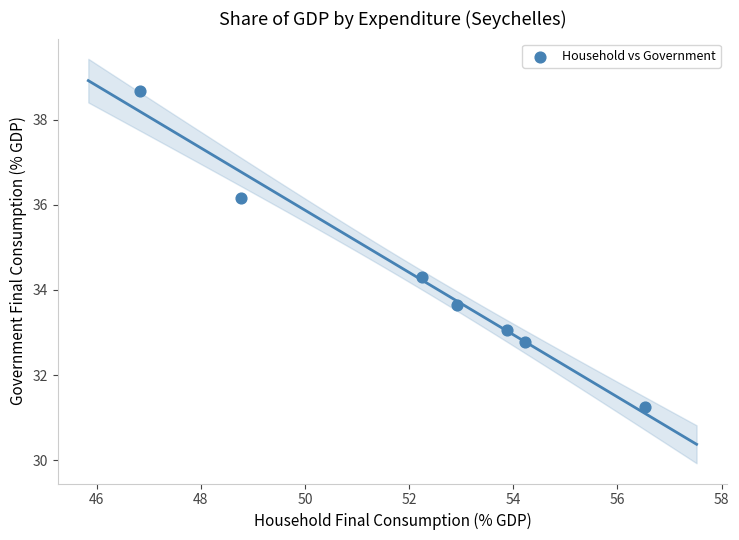

What is the range of Y values (max minus min)?

7.4